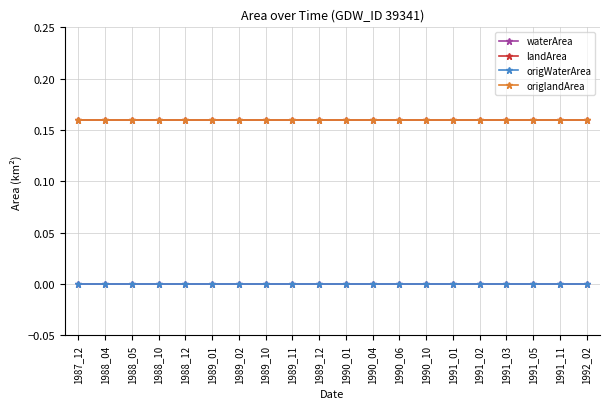

At 1988_10, list the series in order from smallest to largest.

waterArea, origWaterArea, landArea, origlandArea